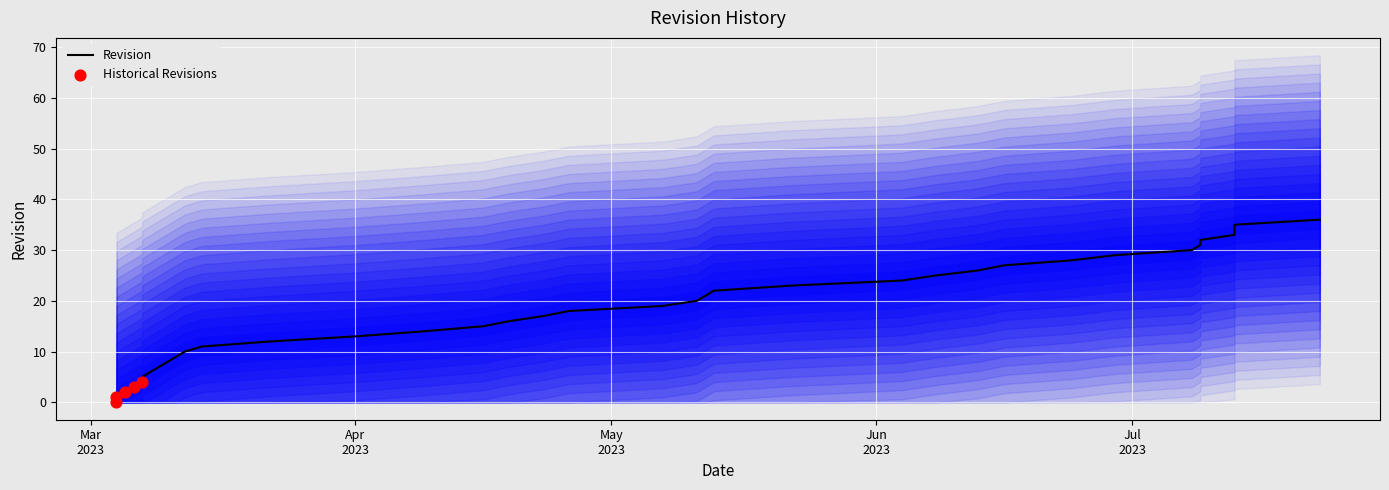

Which has a higher value, 2023-04-09 or 2023-07-13?

2023-07-13